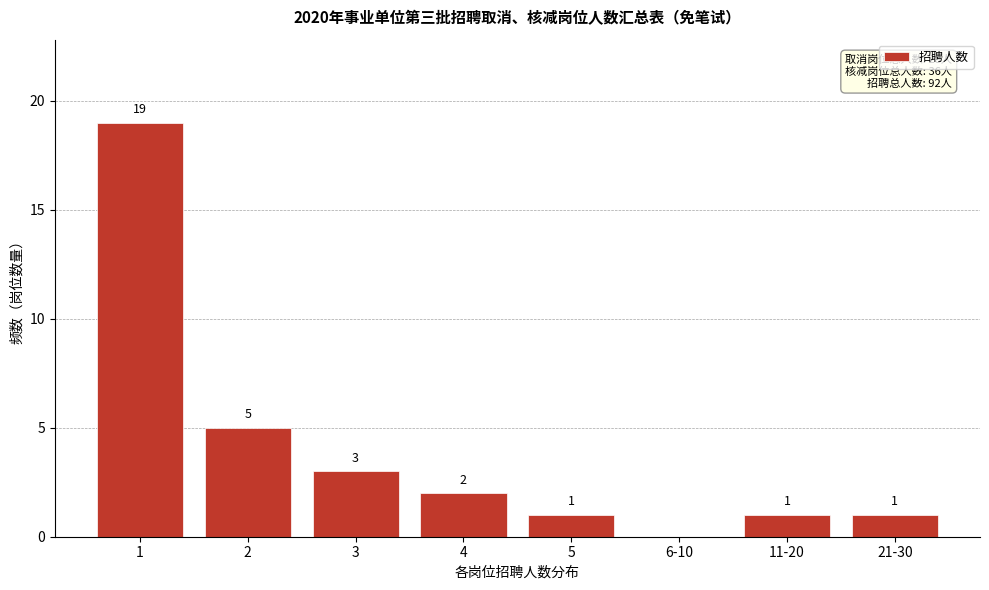

Reading left to right, transcribe all the data shown in this chart.

1=19	2=5	3=3	4=2	5=1	6-10=0	11-20=1	21-30=1